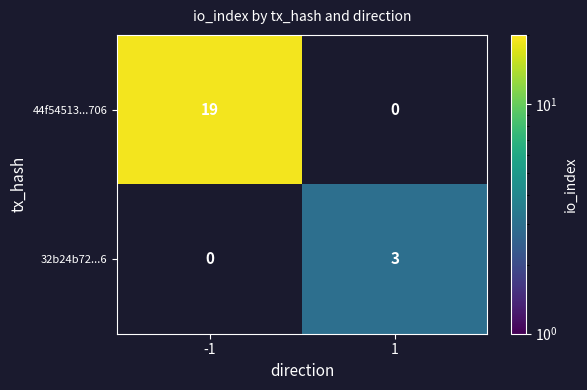

What is the sum of all 44f54513...706 values?

19